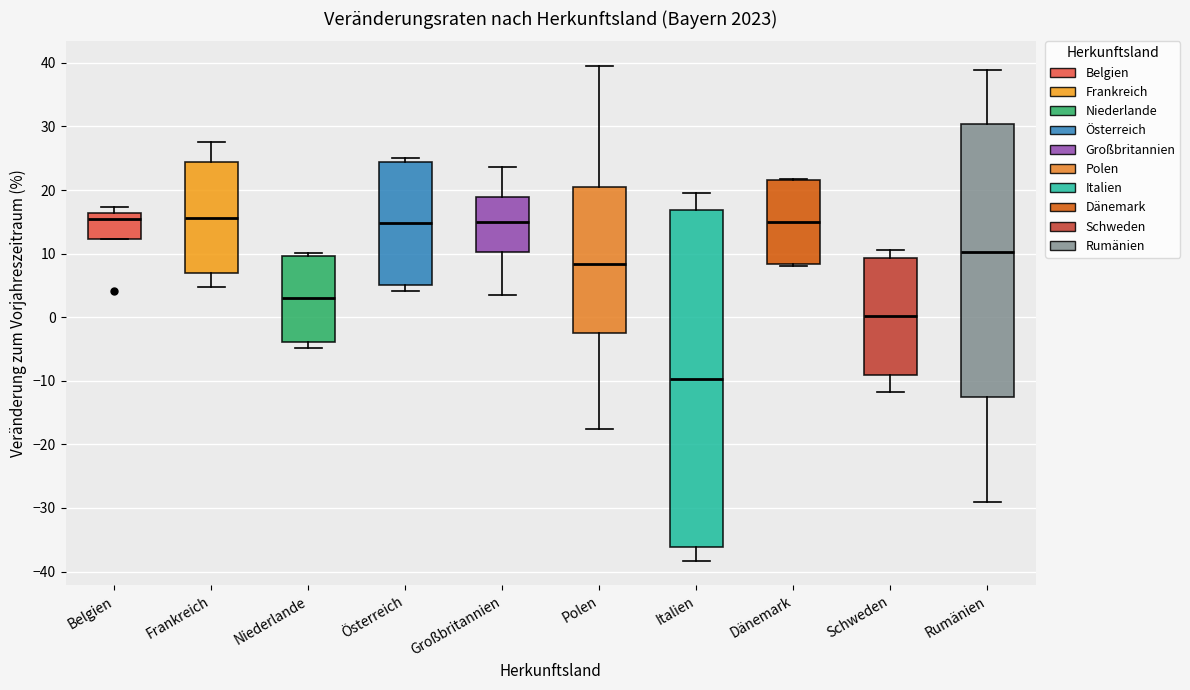

Where does the upper whisker of the box for Frankreich end on the y-axis? The values are not printed on the chart, so give them approximately, as read against the axis.

28